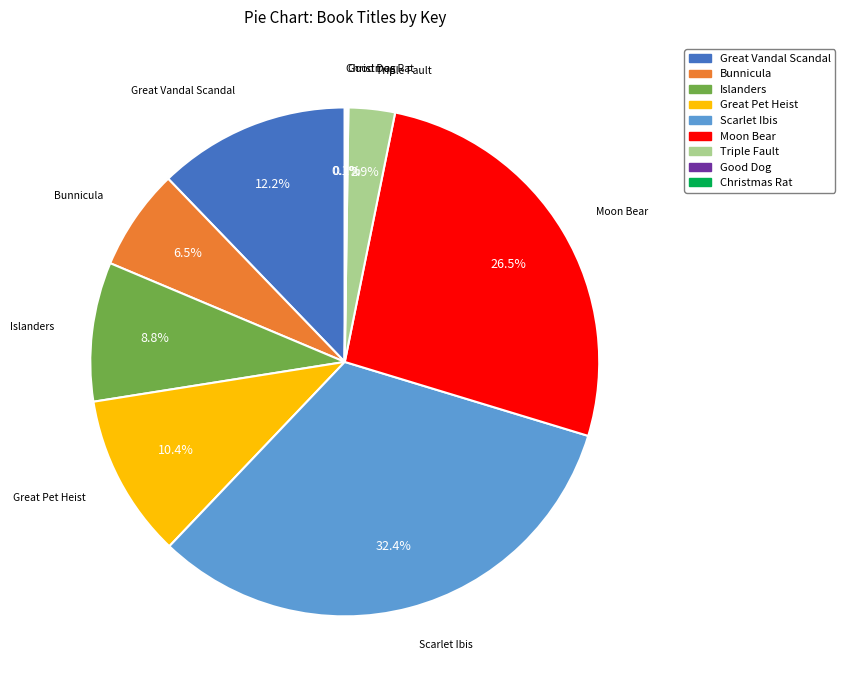

Does any single category account for the majority?

No